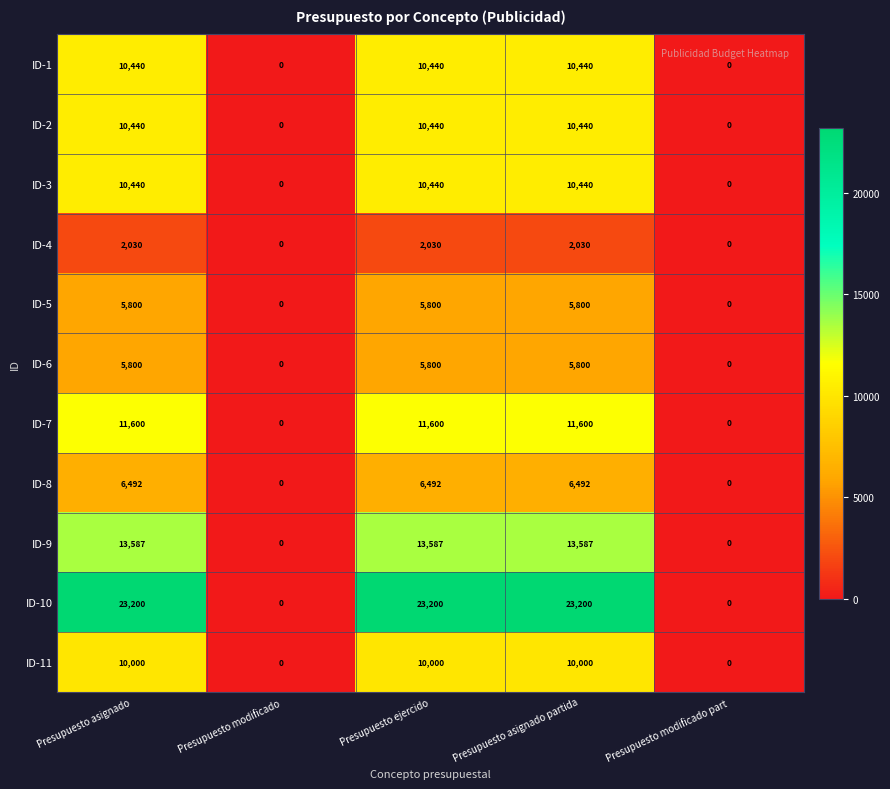

What is the average value of the ID-9 series?

8152